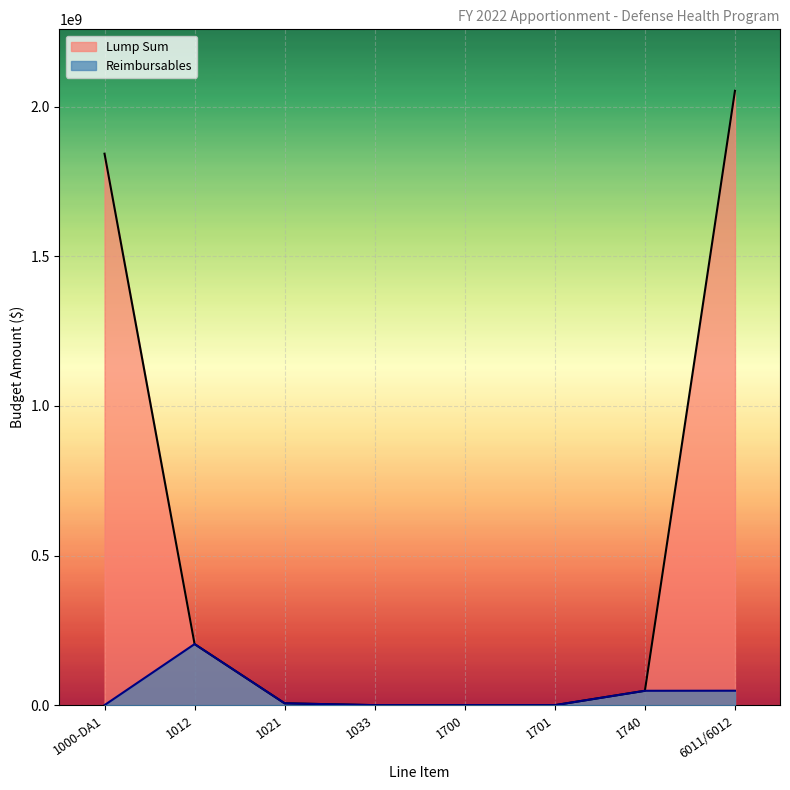

Which has a higher value, 1033 or 1740?

1740